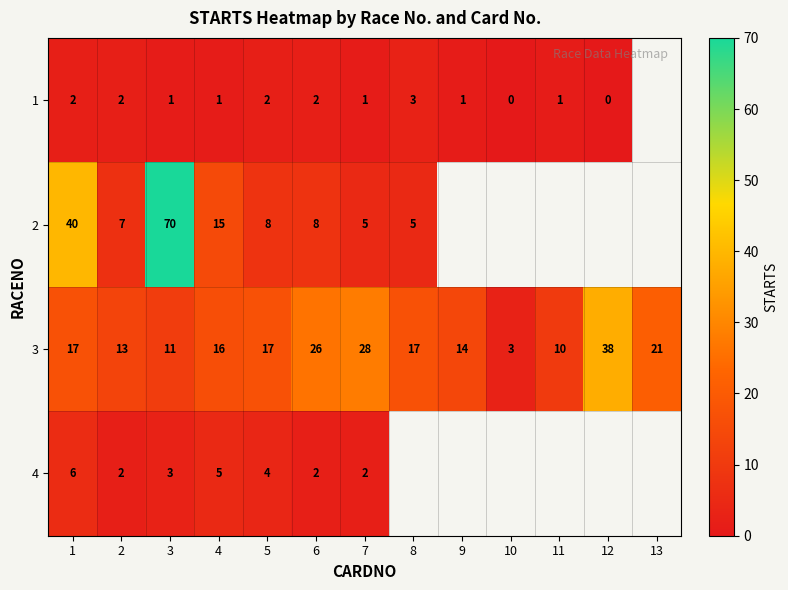

The value of 4 at 4 is 5. True or false?

True